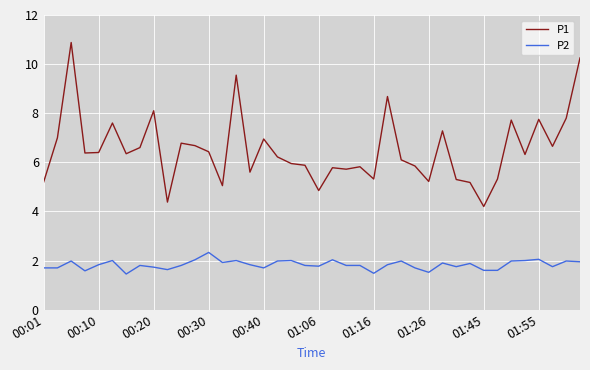

What are all the series names shown in the legend?

P1, P2